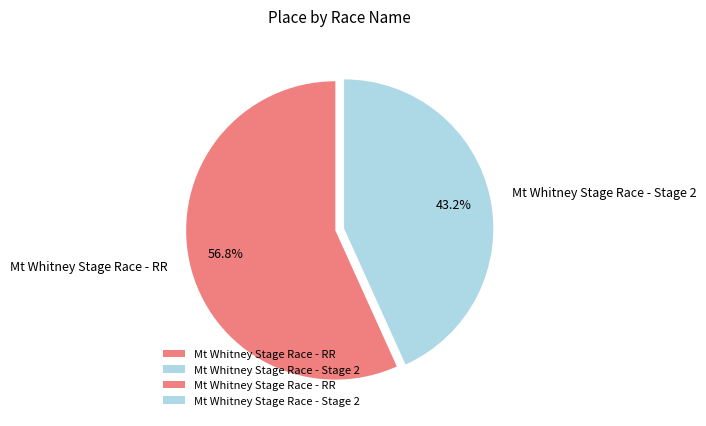

What percentage is NOT represented by Mt Whitney Stage Race - Stage 2?

56.8%